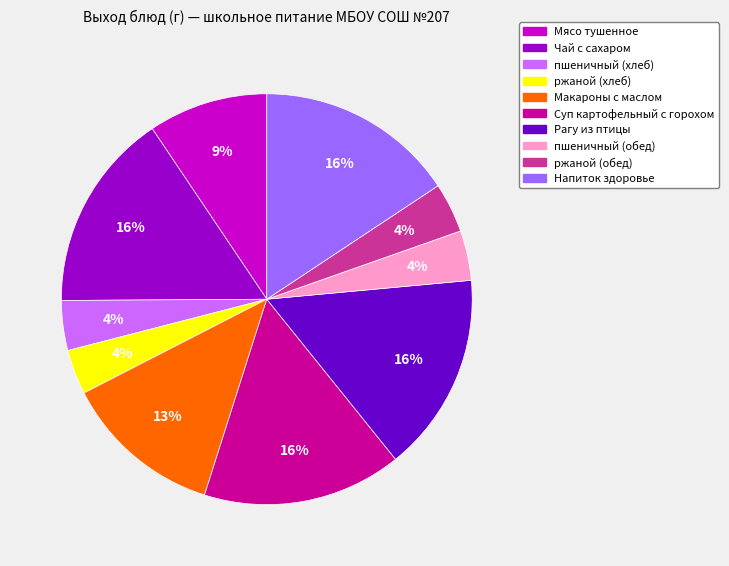

What is the ratio of the value at Напиток здоровье to the value at Рагу из птицы?

1.0